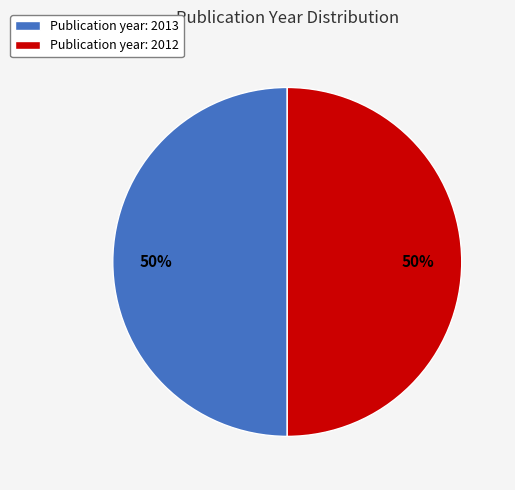

The Publication year: 2012 slice represents 50% of the pie. True or false?

True